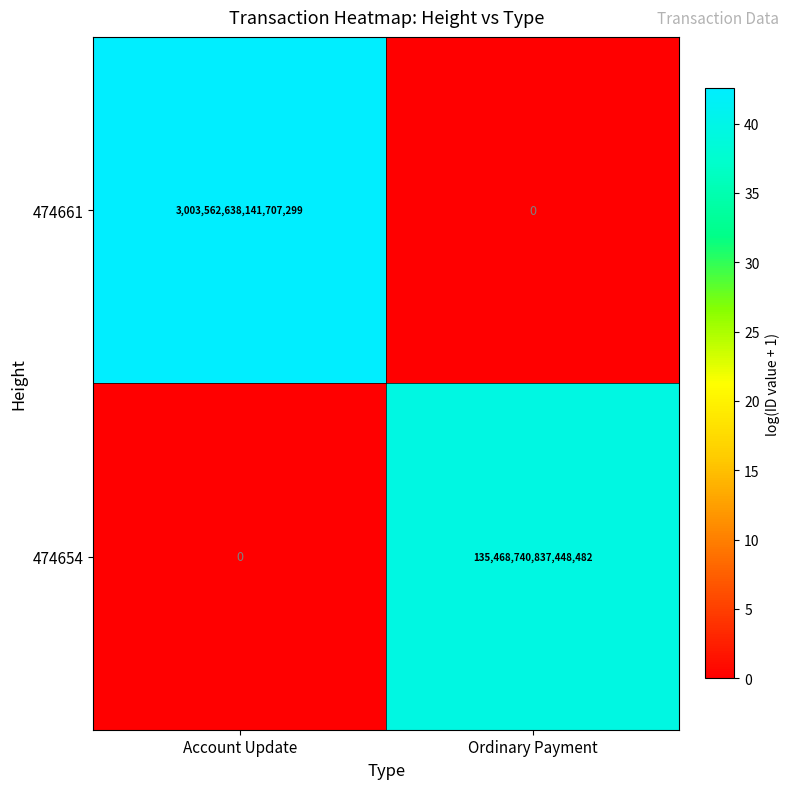

Which series has the largest range (max minus min)?

474661